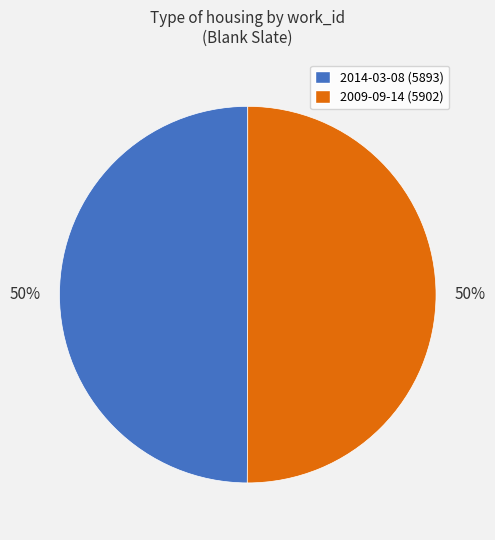

Is the sum of 2014-03-08 and 2009-09-14 greater than half?

Yes